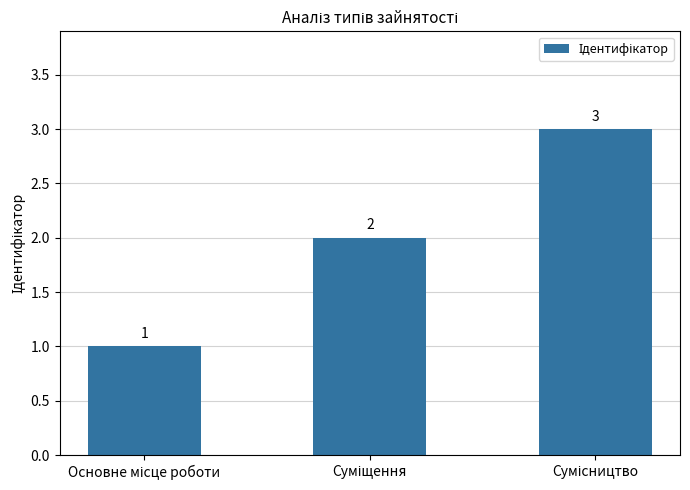

What is the difference between the maximum and minimum values?

2